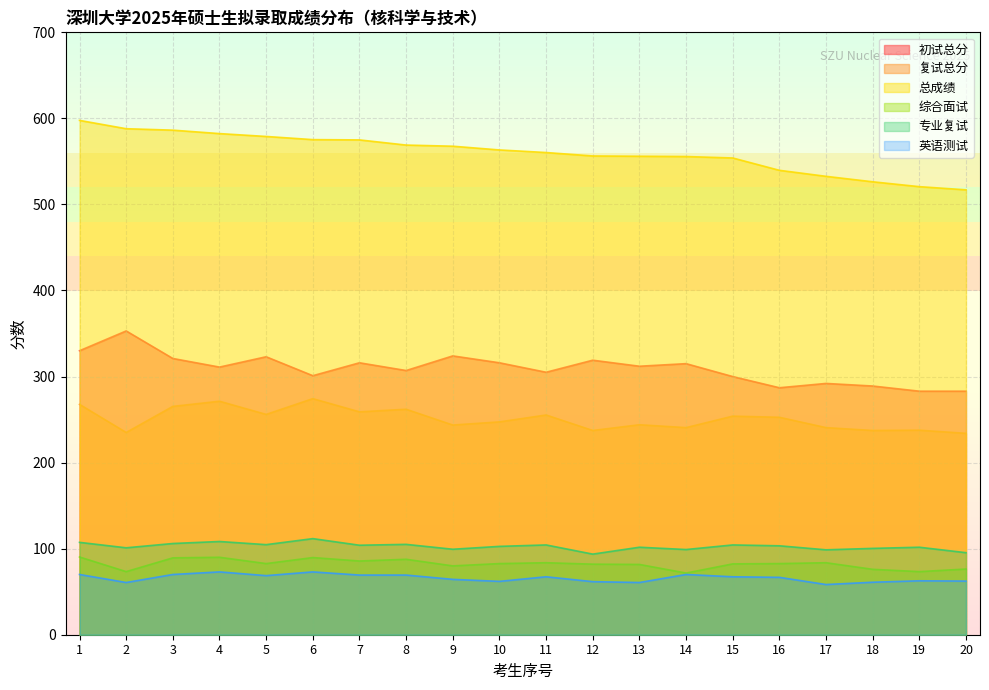

At which label is 综合面试 closest to 81?

13